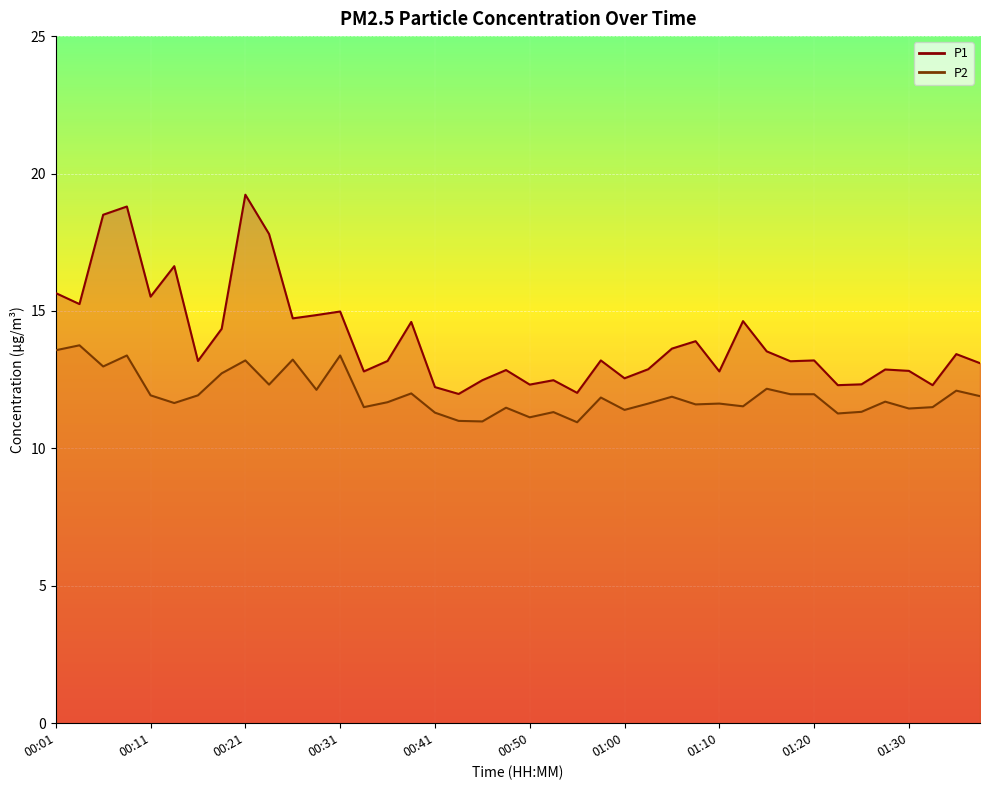

True or false: P2 has more than 2 interior local peaks.

True